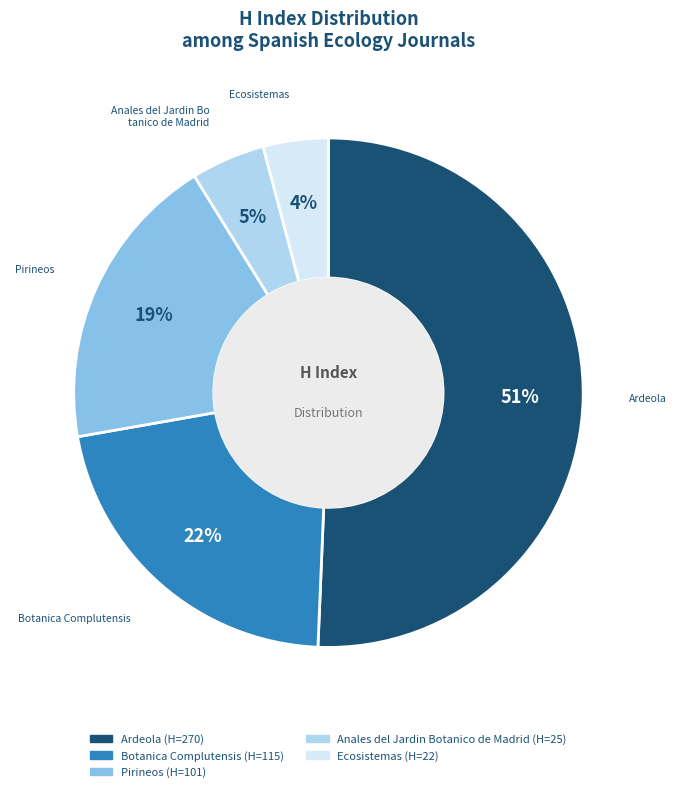

Which has a higher value, Anales del Jardin Botanico de Madrid or Pirineos?

Pirineos